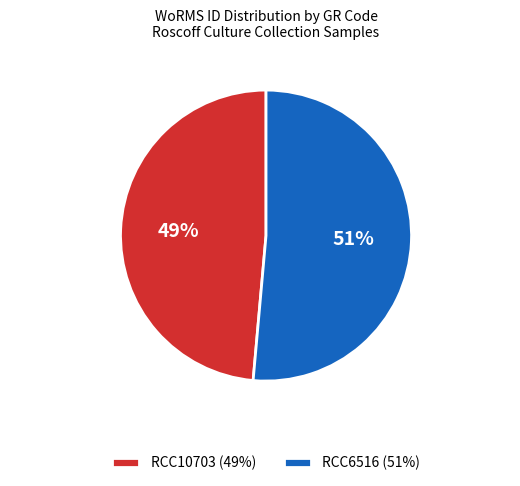

What is the smallest slice in the pie chart?

RCC10703